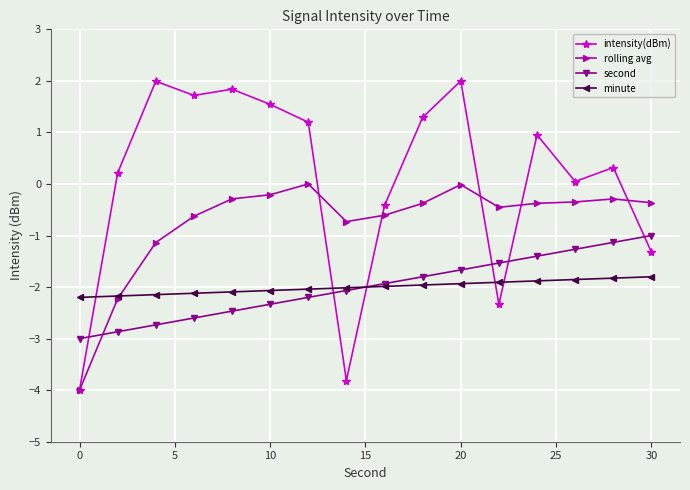

What is the value of the rolling avg point at the 10th from the left?

-0.4